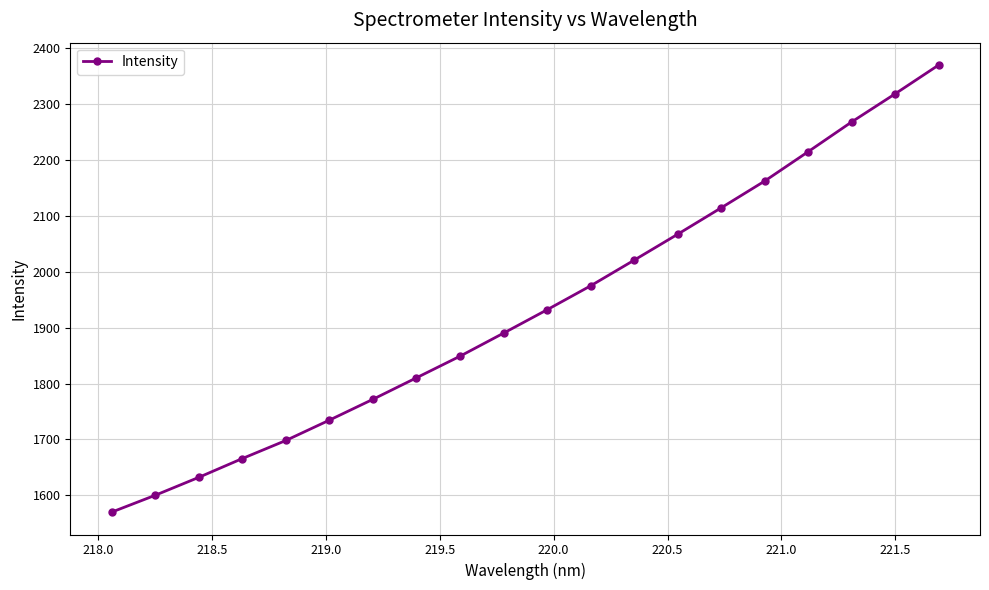

What is the maximum value shown in the chart?

2370.2